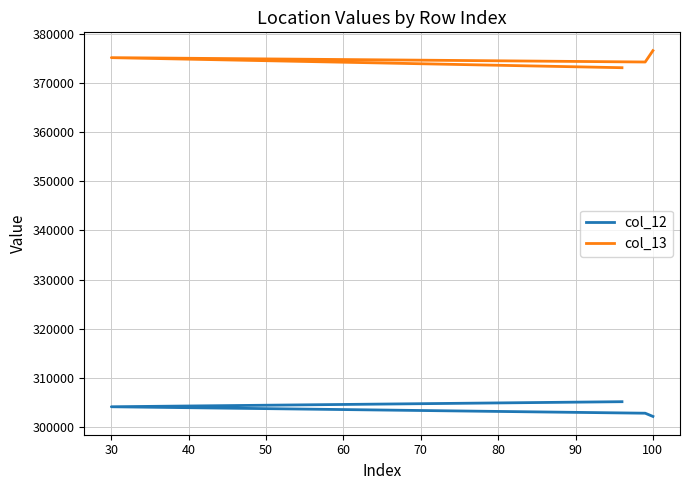

What is the highest value of the col_13 series?

376607.2